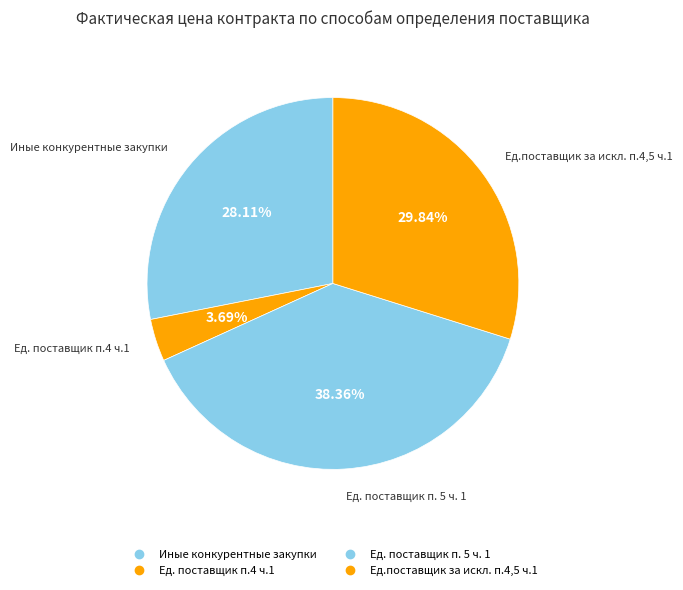

Count the number of slices in the pie.

4